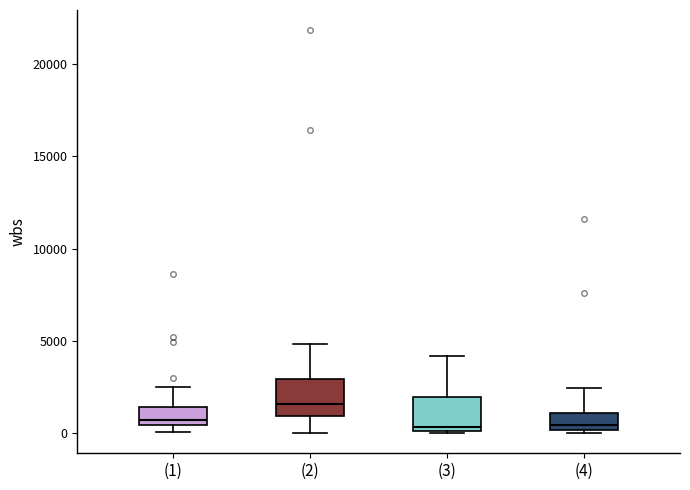

Reading left to right, read every box against the y-axis: the position of its median line, the range the box covers, and the ends of its whiskers. The values are not printed on the chart, so give them approximately, as read against the axis.

(1): median 500 (just above the box's lower edge), box 500 to 1500, whiskers 0 to 2500
(2): median 1500, box 1000 to 3000, whiskers 0 to 5000
(3): median 500, box 0 to 2000, whiskers 0 to 4000
(4): median 500, box 0 to 1000, whiskers 0 to 2500